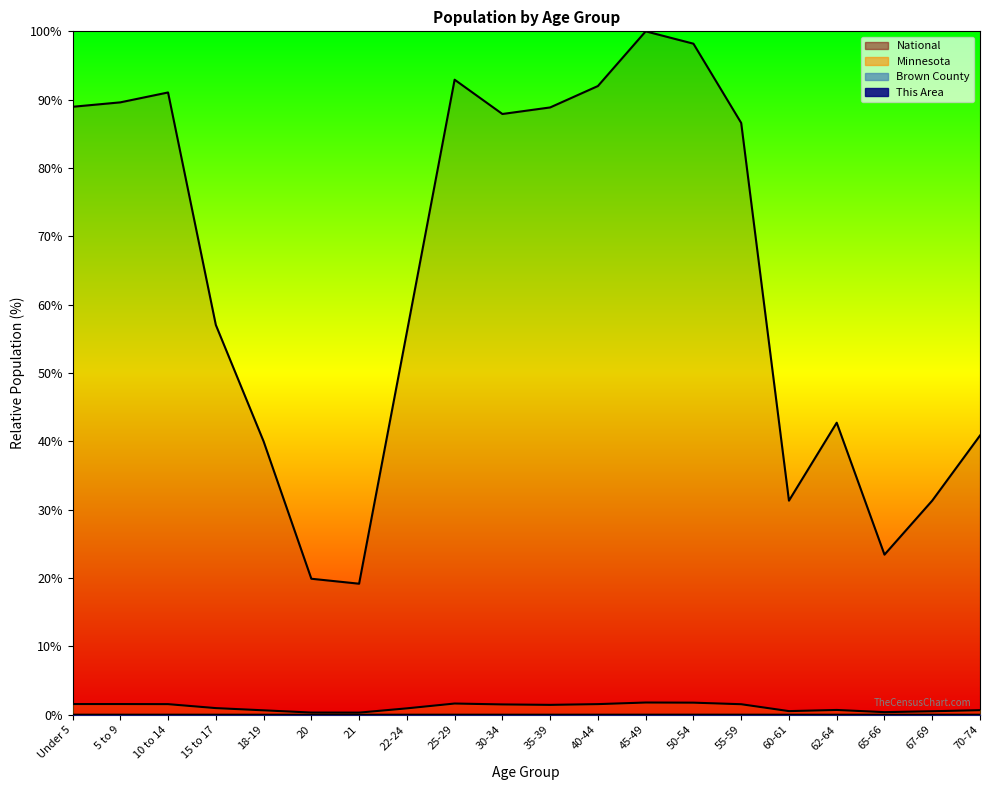

Reading left to right, what are all the values shown in this chart?

This Area: 0.0	0.0	0.0	0.0	0.0	0.0	0.0	0.0	0.0	0.0	0.0	0.0	0.0	0.0	0.0	0.0	0.0	0.0	0.0	0.0
Brown County: 0.0	0.0	0.0	0.0	0.0	0.0	0.0	0.0	0.0	0.0	0.0	0.0	0.0	0.0	0.0	0.0	0.0	0.0	0.0	0.0
Minnesota: 1.6	1.6	1.6	1.0	0.6	0.3	0.3	0.9	1.6	1.5	1.4	1.6	1.8	1.8	1.5	0.5	0.7	0.4	0.5	0.7
National: 89.0	89.6	91.1	57.0	40.0	19.9	19.2	56.0	92.9	87.9	88.9	92.0	100.0	98.2	86.6	31.3	42.7	23.4	31.3	40.9